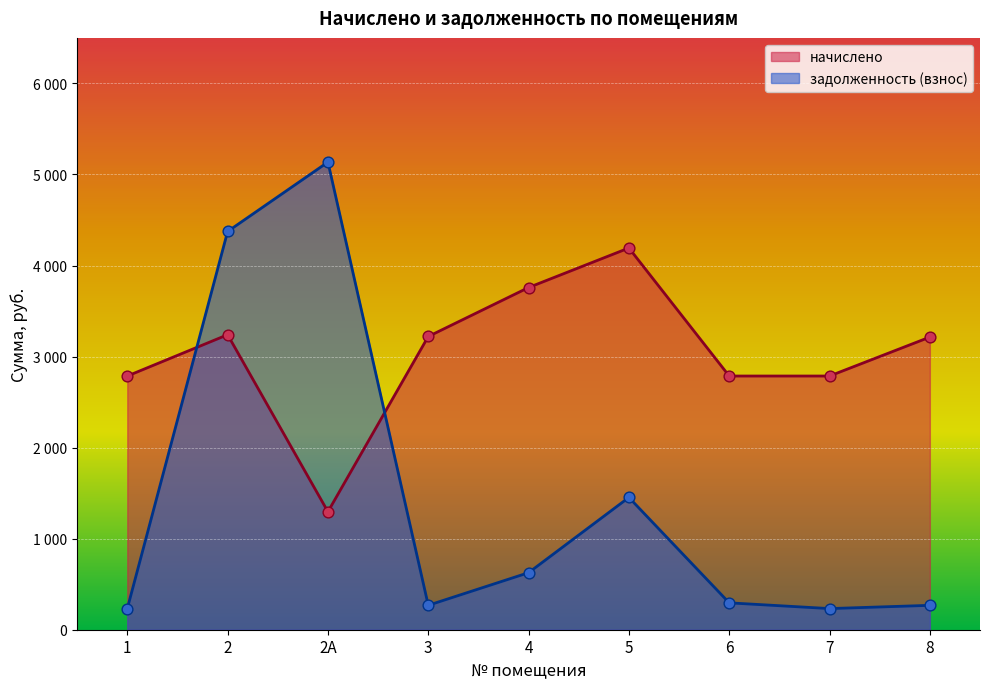

What is the total value across all series at 2А?

6432.0